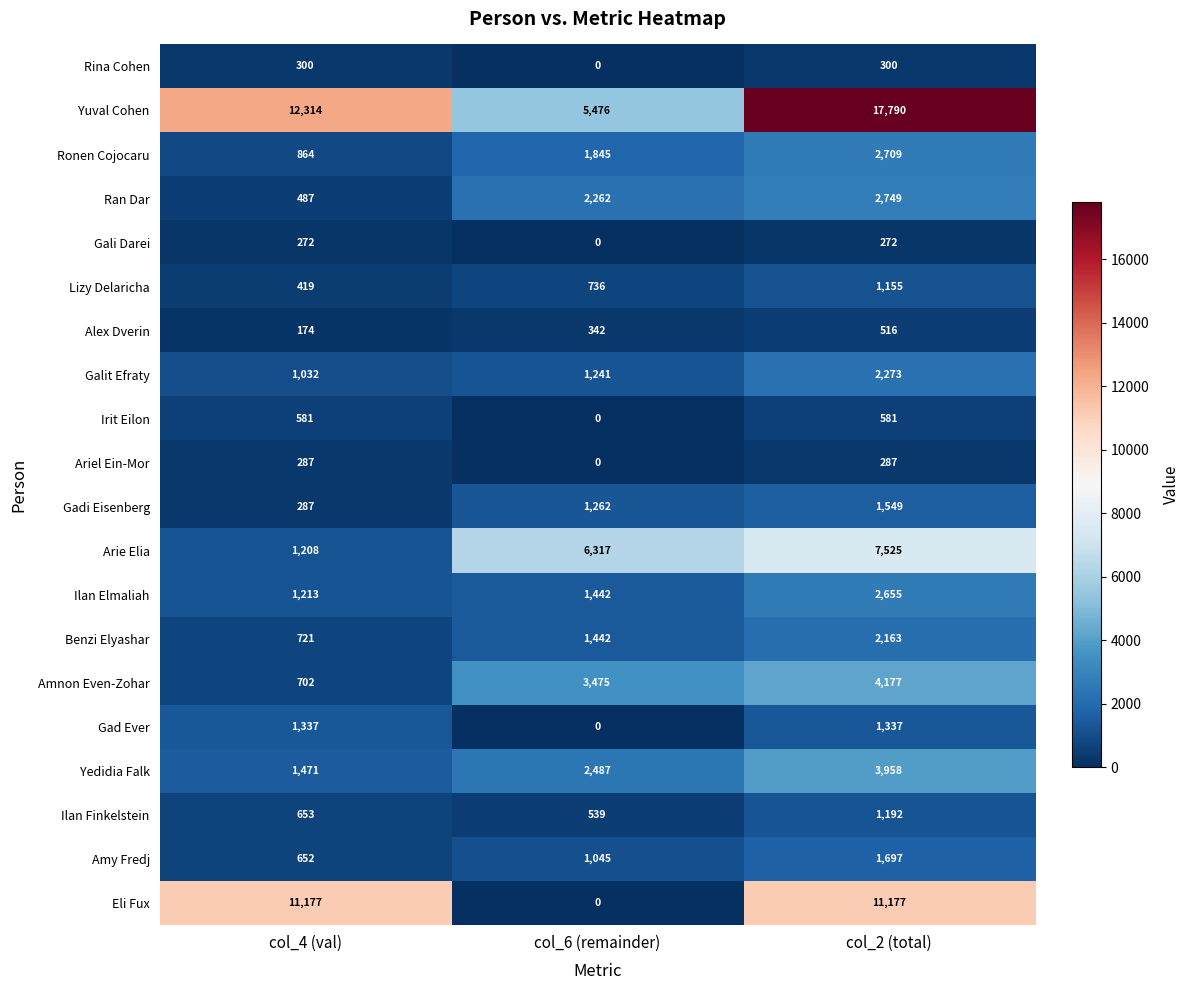

What is the total value across all series at col_6 (remainder)?

29911